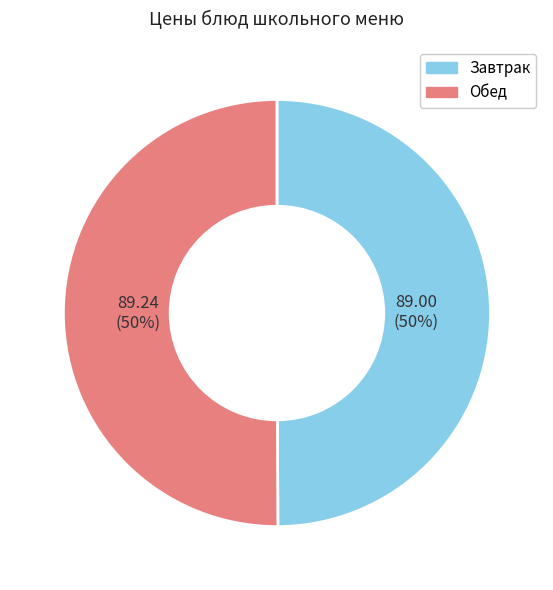

To the nearest percent, what is the average slice percentage?

50%